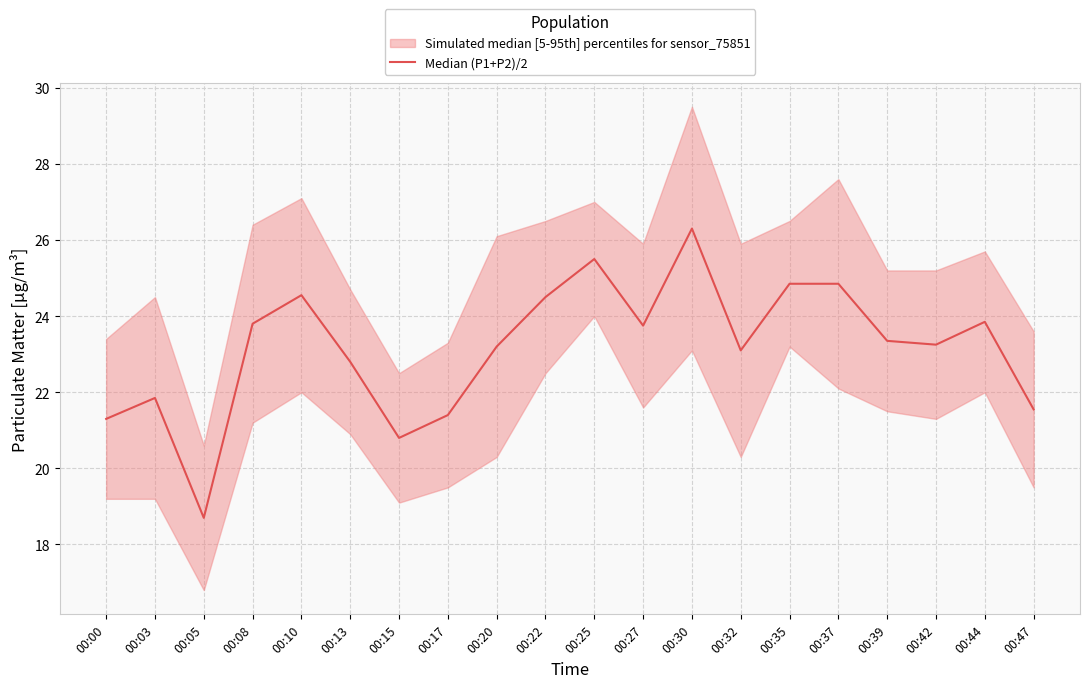

What is the smallest value displayed?

18.7